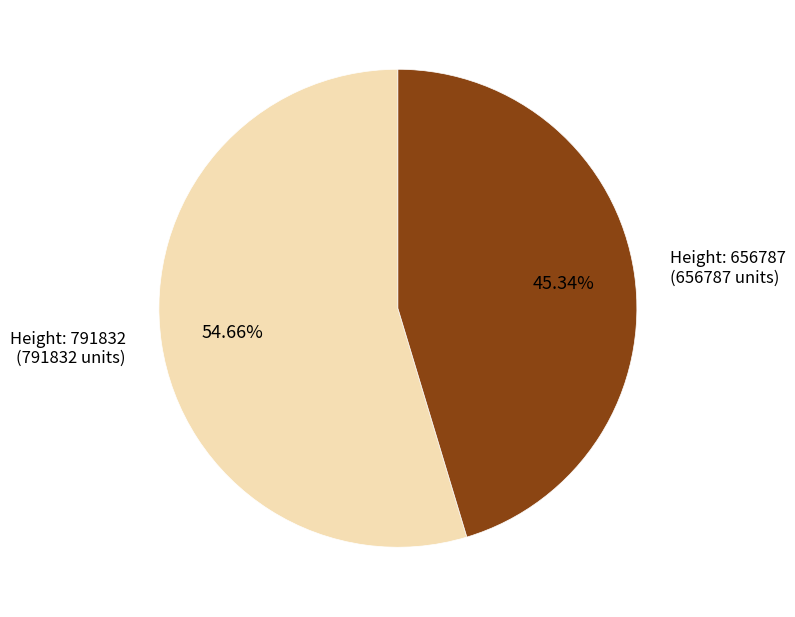

To the nearest percent, what is the average slice percentage?

50%